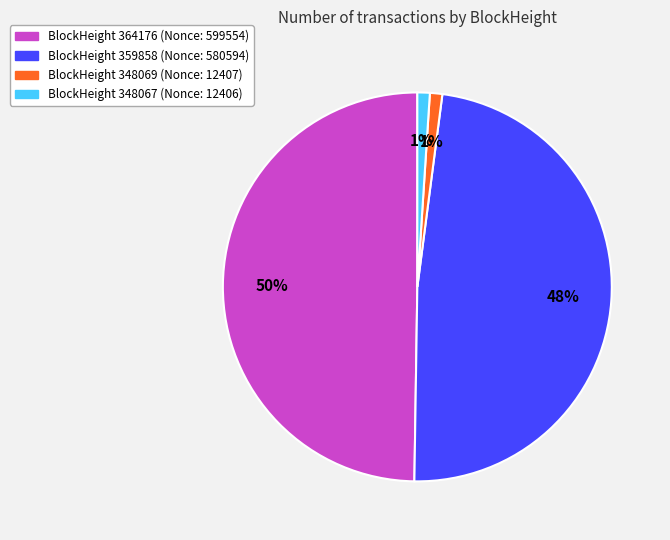

To the nearest percent, what is the difference between the largest and smallest slice percentages?

49%